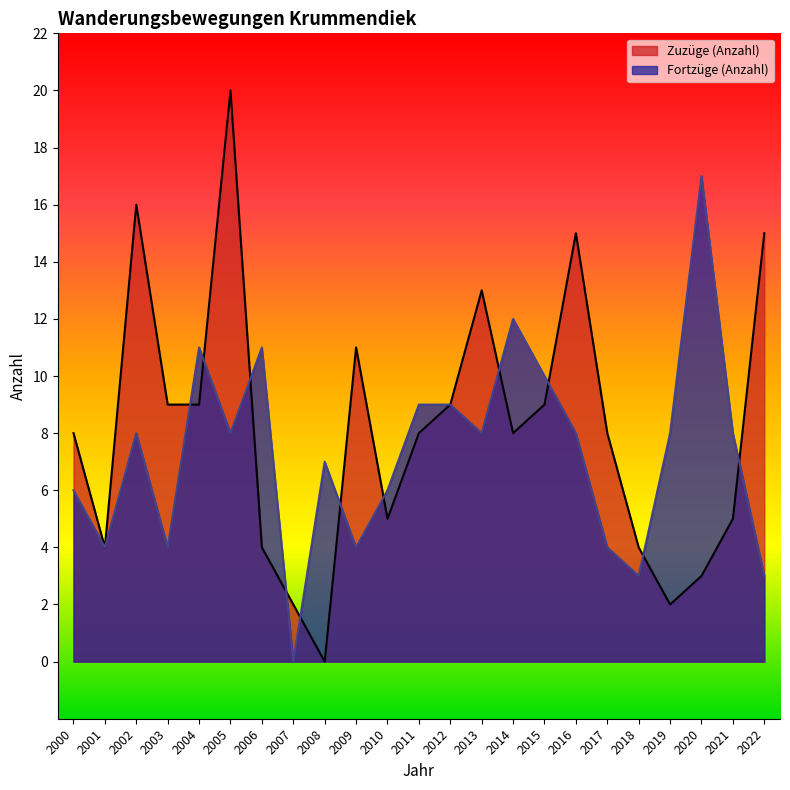

Which series has the largest total across all categories?

Zuzüge (Anzahl)